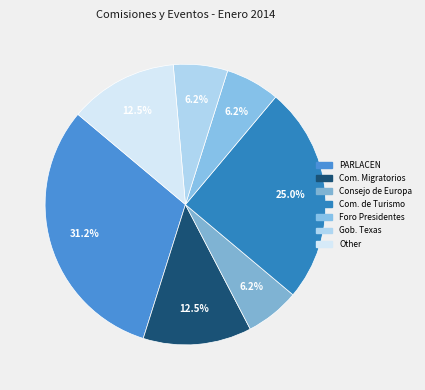

How many slices are in this pie chart?

7